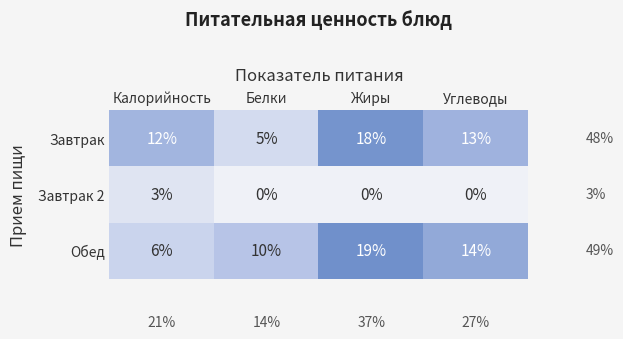

Reading left to right, list all the values displayed in this chart.

Завтрак: Калорийность=12	Белки=5	Жиры=18	Углеводы=13
Завтрак 2: Калорийность=3	Белки=0	Жиры=0	Углеводы=0
Обед: Калорийность=6	Белки=10	Жиры=19	Углеводы=14